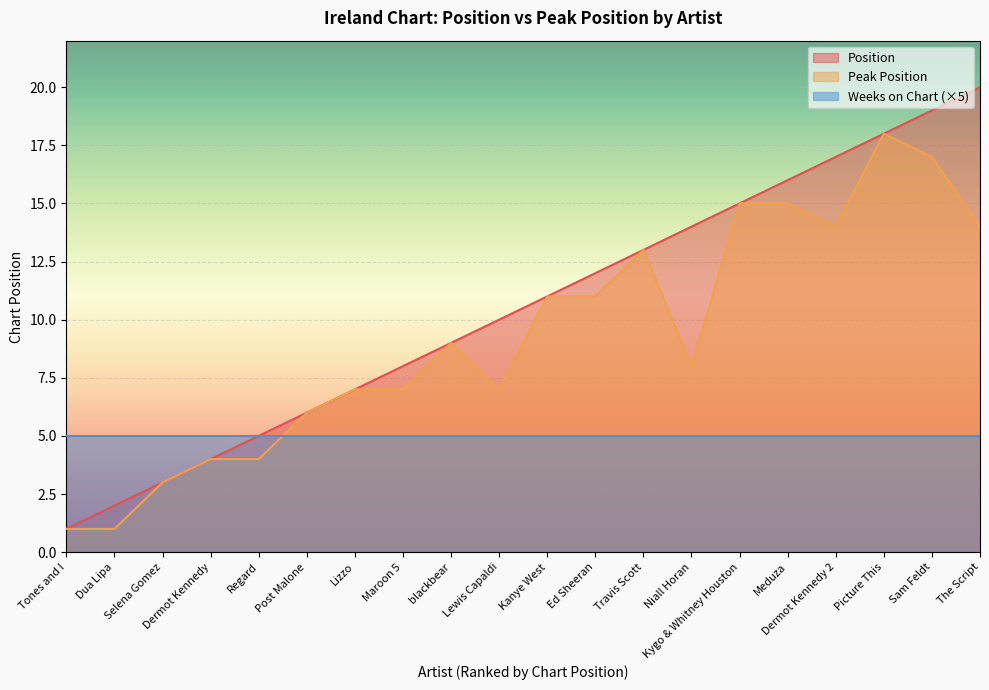

How many interior local peaks does the Peak Position series have?

3